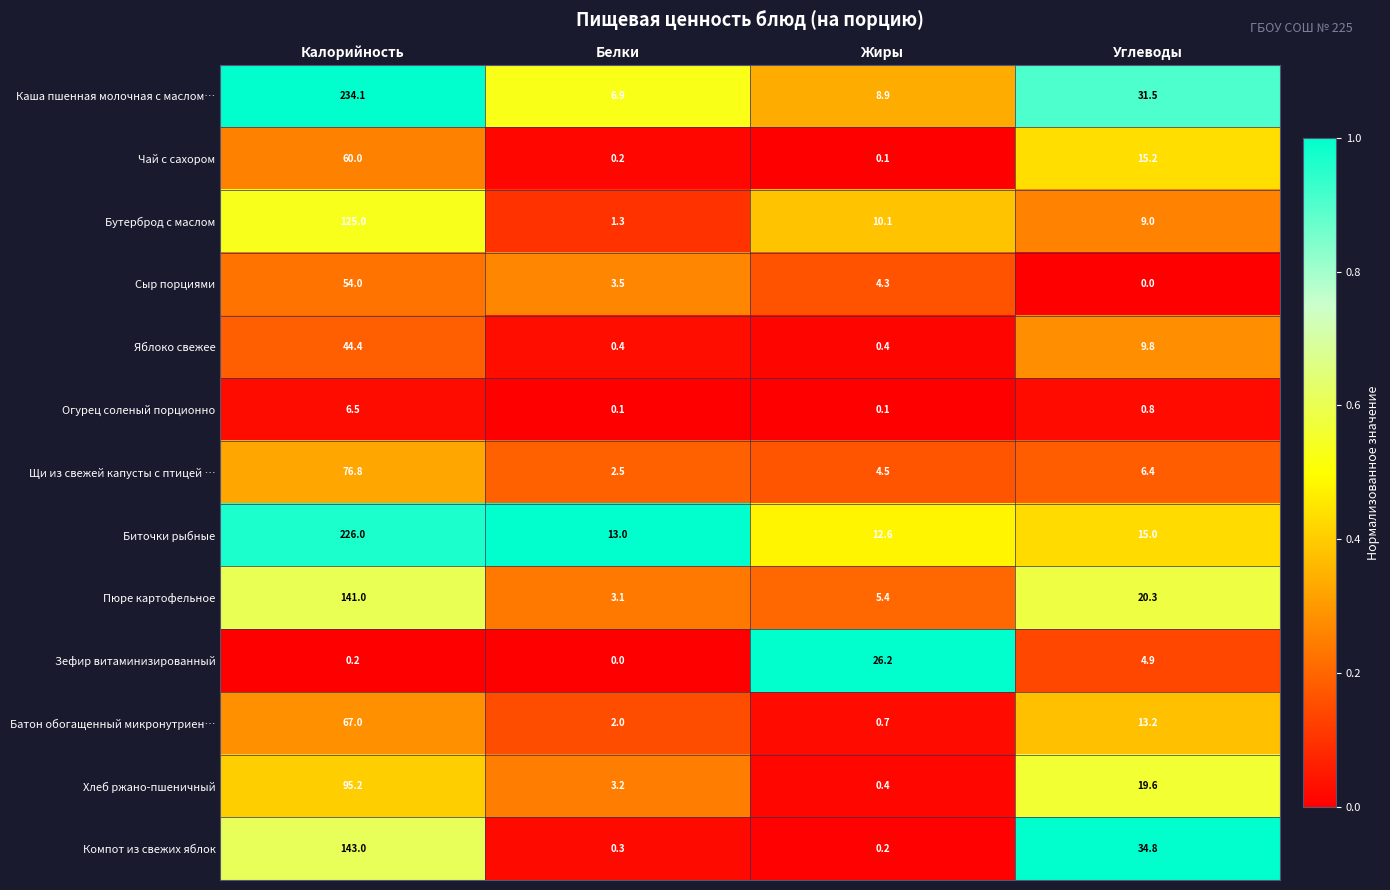

At which label does Каша пшенная молочная с маслом… reach its peak?

Калорийность